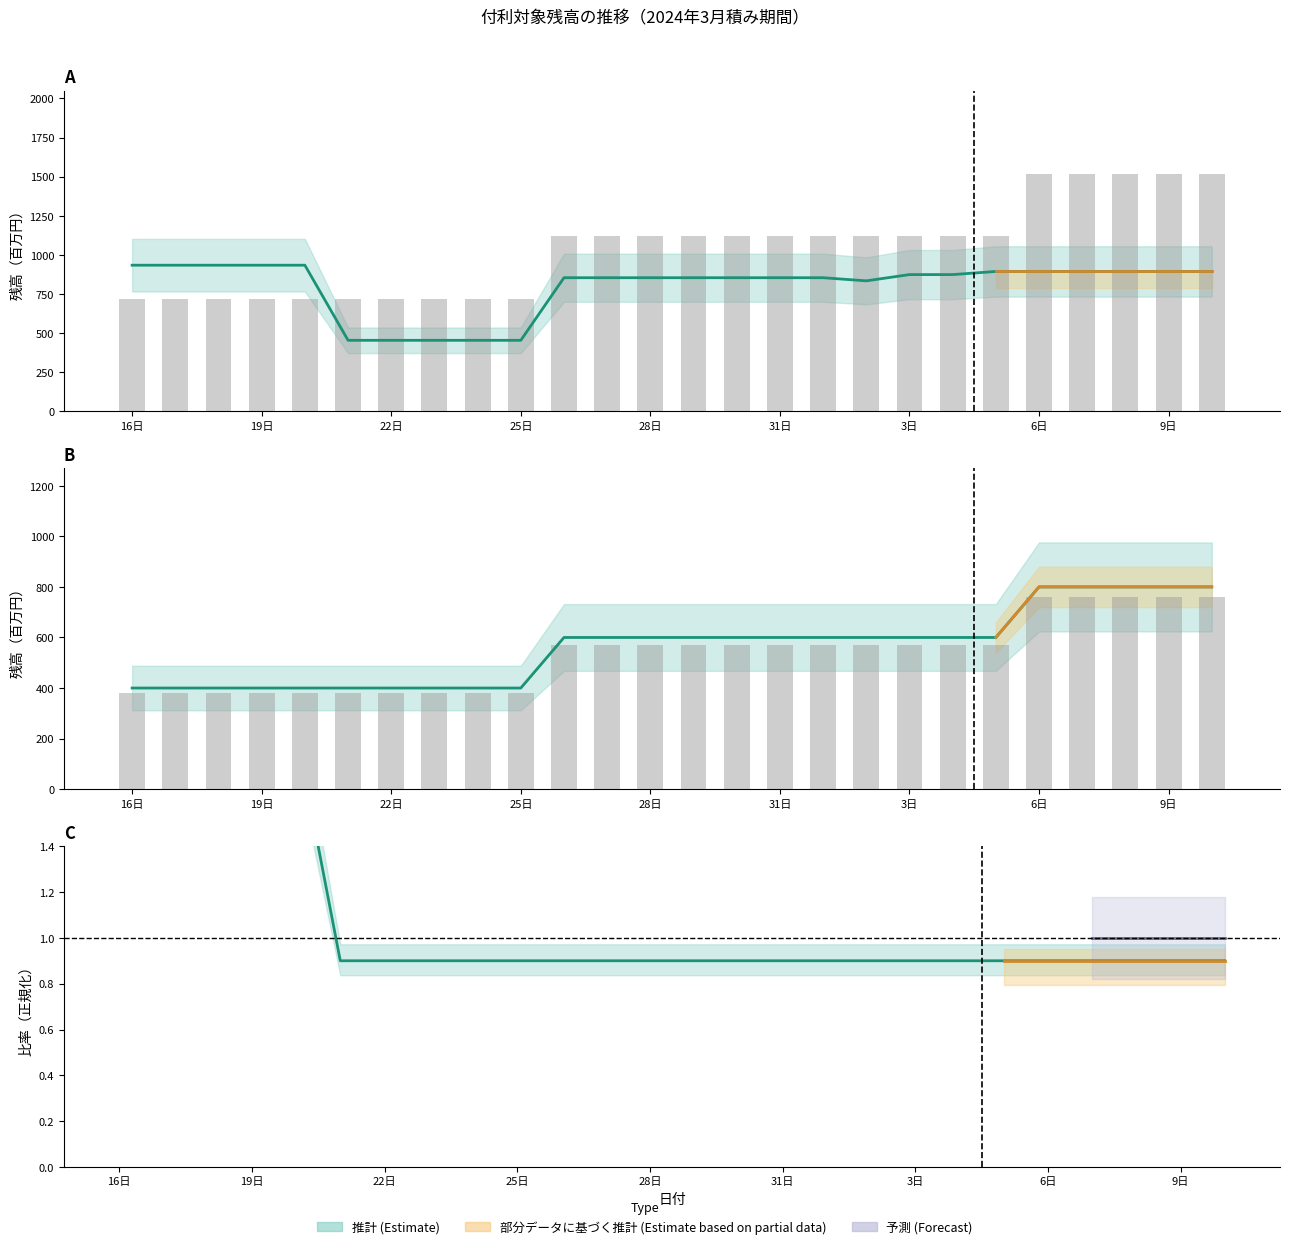

True or false: 対象預金残高 has a value of 854.0 at 29日.

True